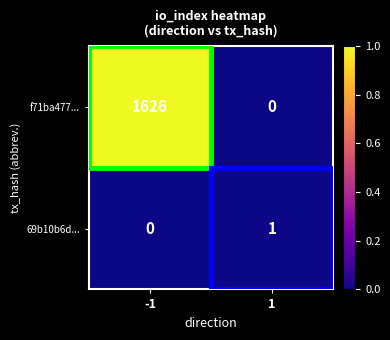

Which series has the widest spread of values?

f71ba477...